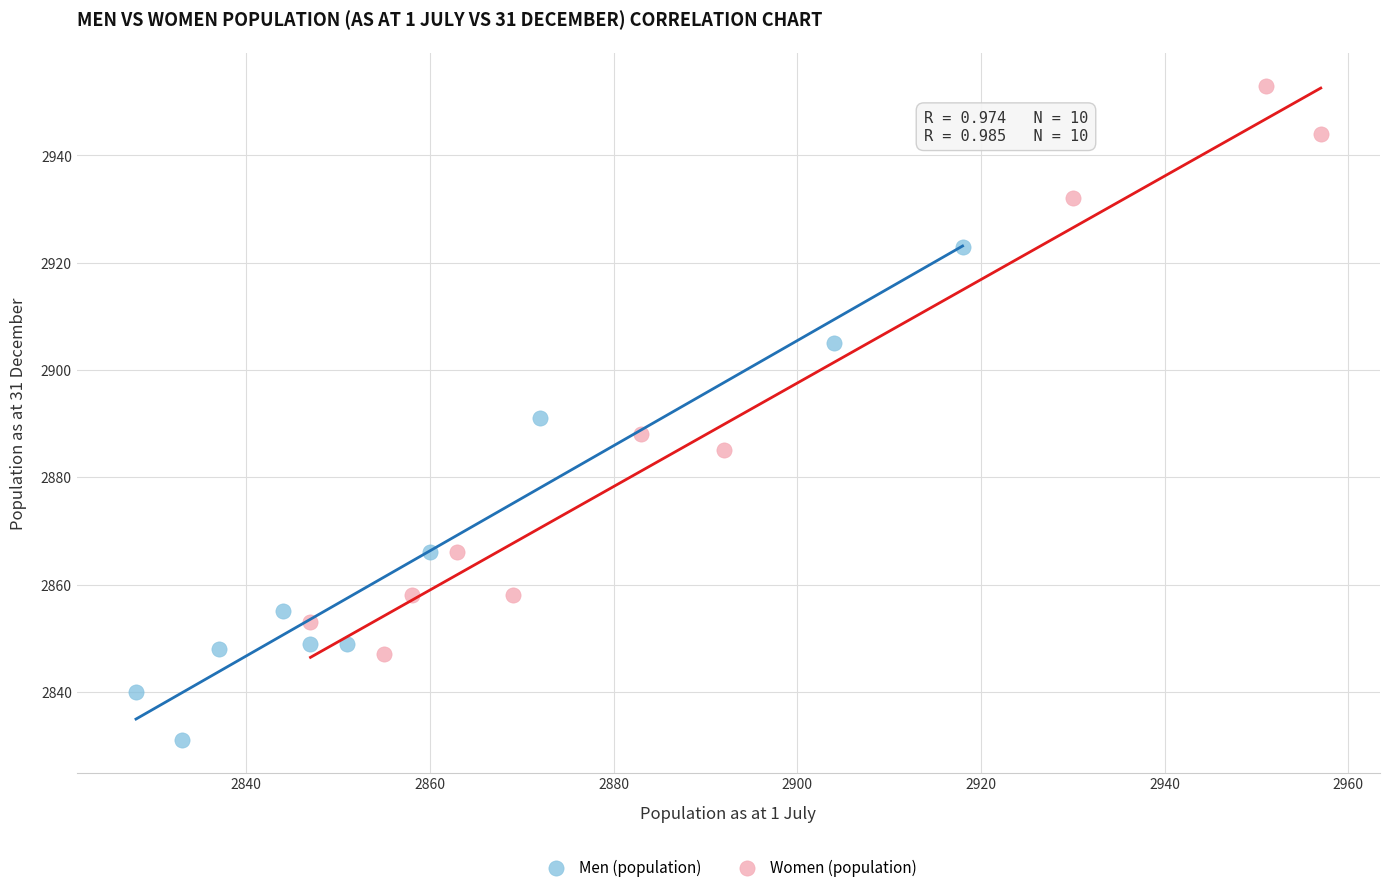

Which series reaches the maximum Y coordinate?

Women (population)